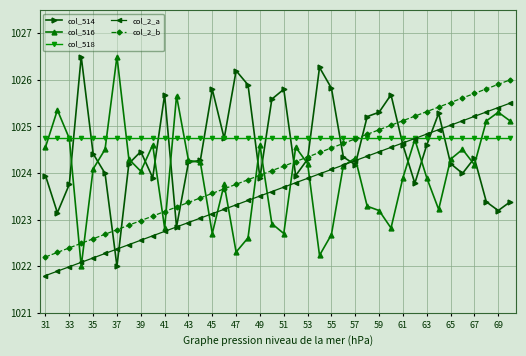

True or false: col_2_a and col_2_b cross at least once.

False